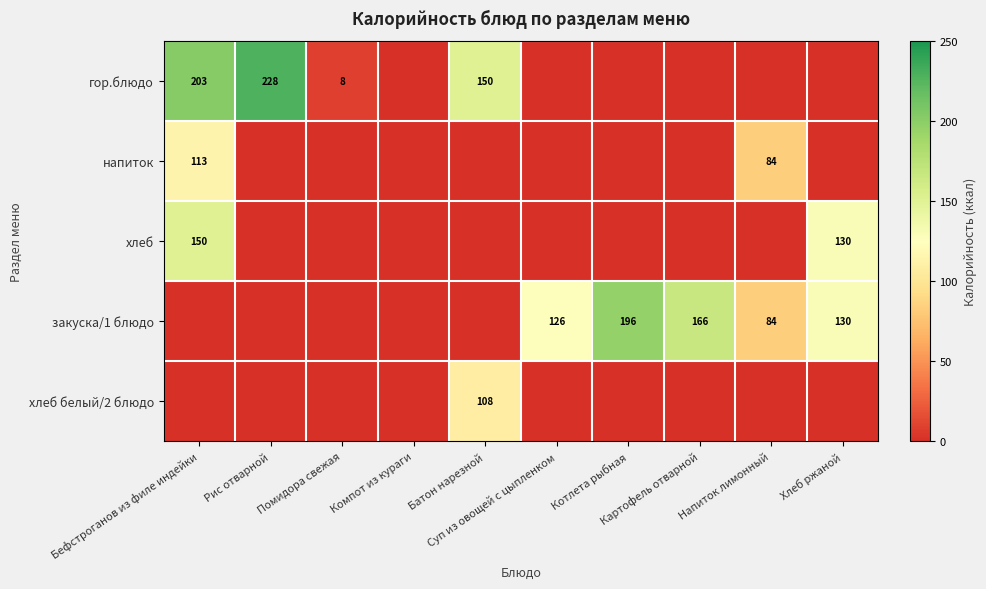

Between Помидора свежая and Компот из кураги, which series saw the biggest shift?

гор.блюдо